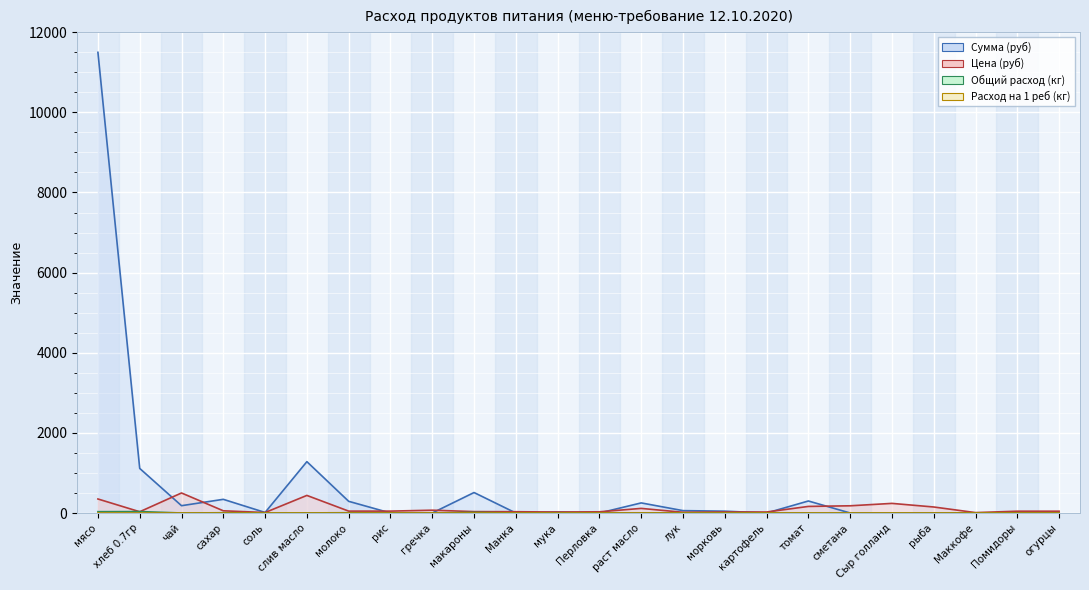

What position from the right is чай?

22